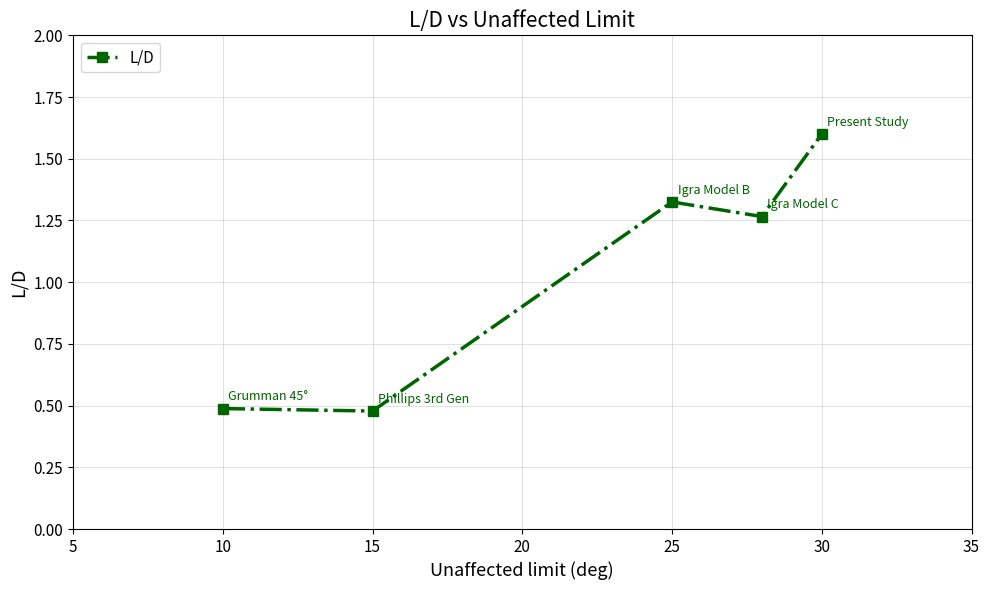

Count the number of values greater than 1.

3